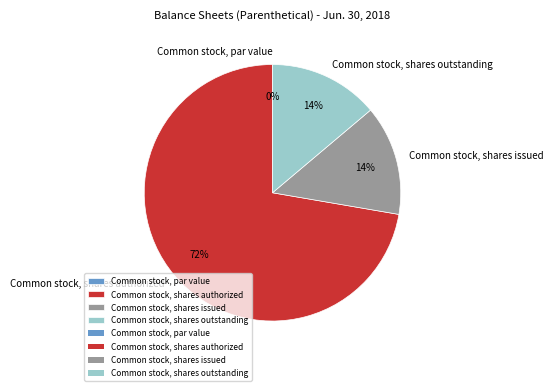

Is it true that Common stock, shares issued is 22% of the pie?

False